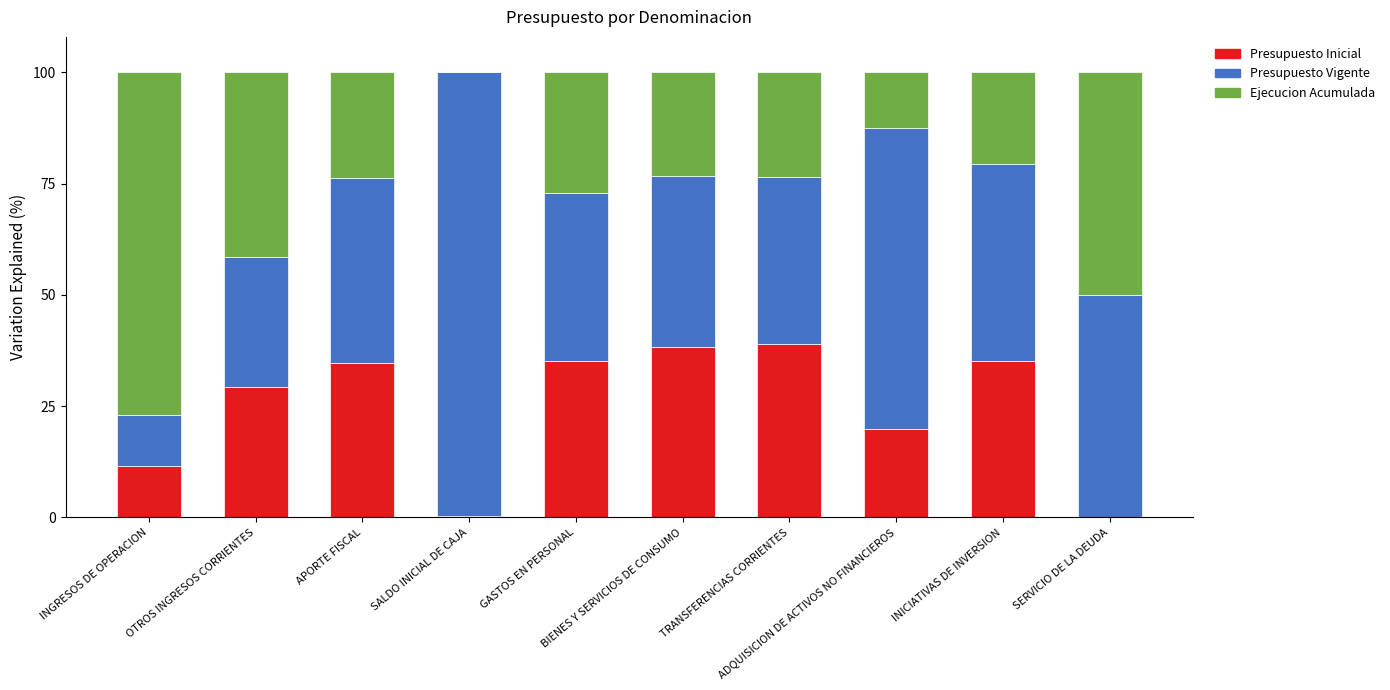

What is the highest value of the Presupuesto Inicial series?

39.1